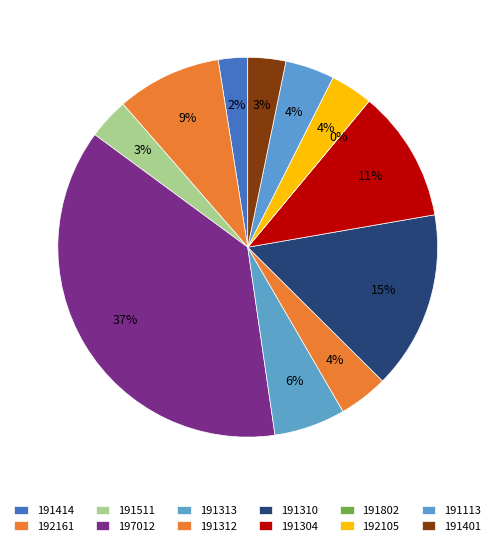

To the nearest percent, what portion does 191304 represent?

11%